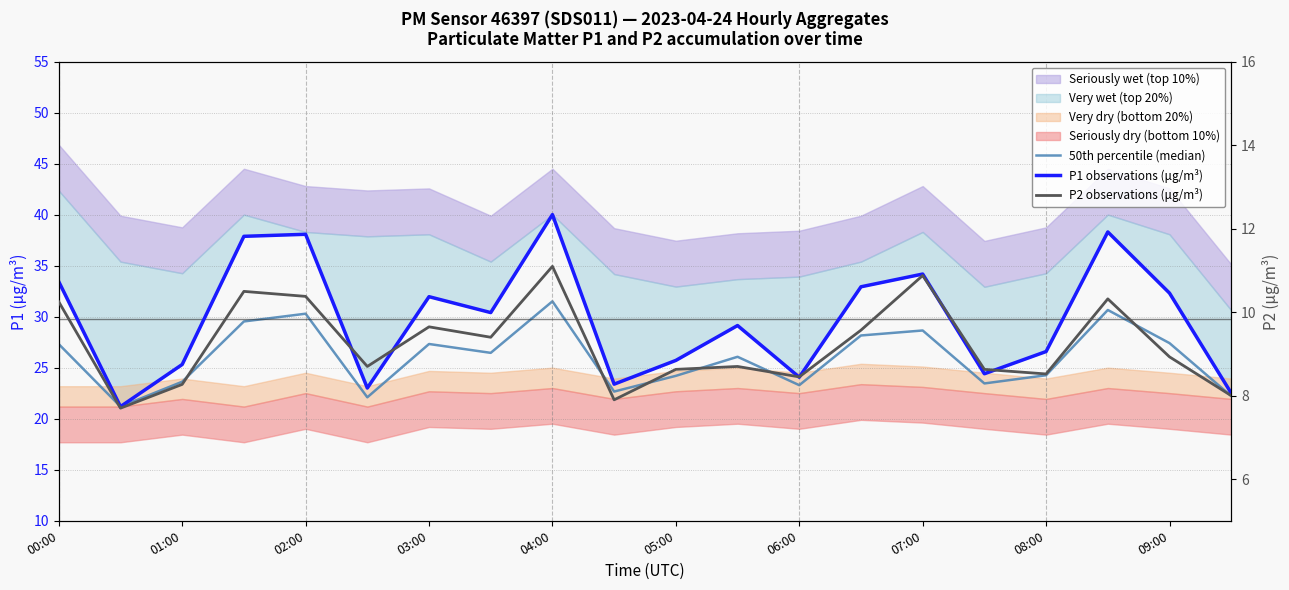

List the series in order of their peak value, lowest first.

P2 observations (μg/m³), 50th percentile (median), P1 observations (μg/m³)